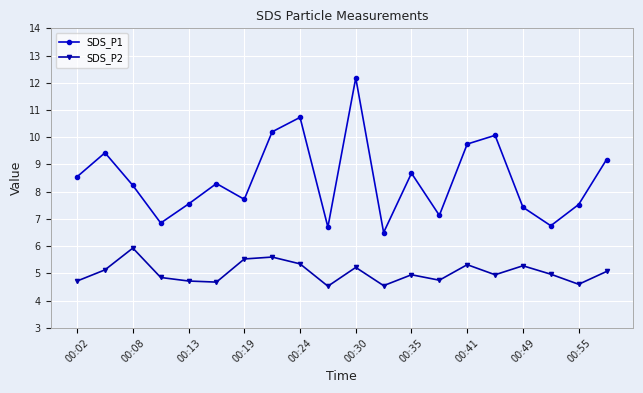

True or false: SDS_P2 and SDS_P1 intersect in this chart.

False